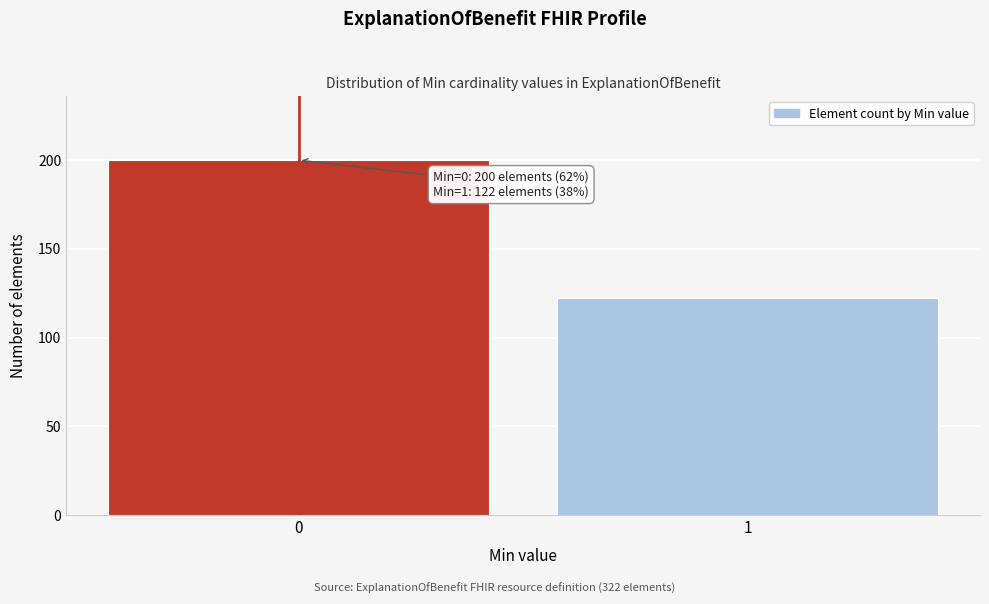

Reading right to left, list all the values displayed in this chart.

1=122	0=200